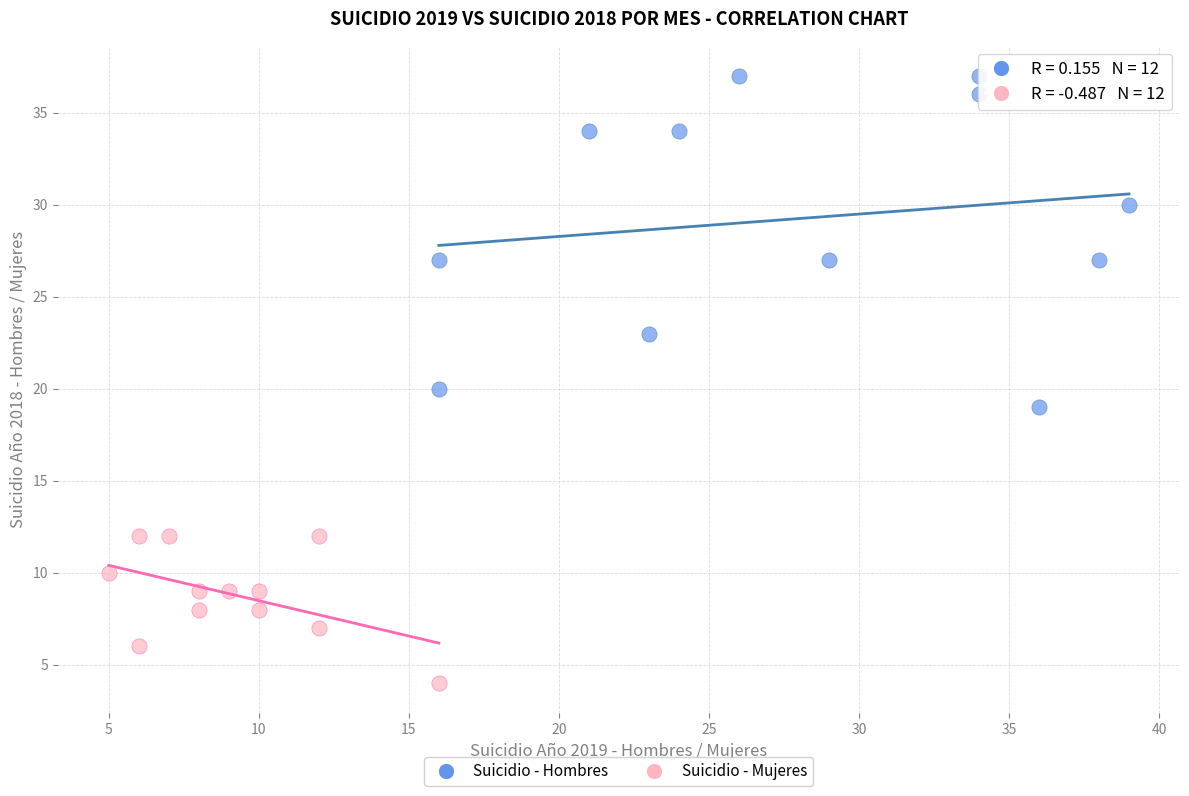

Which series reaches the minimum Y coordinate?

Suicidio - Mujeres